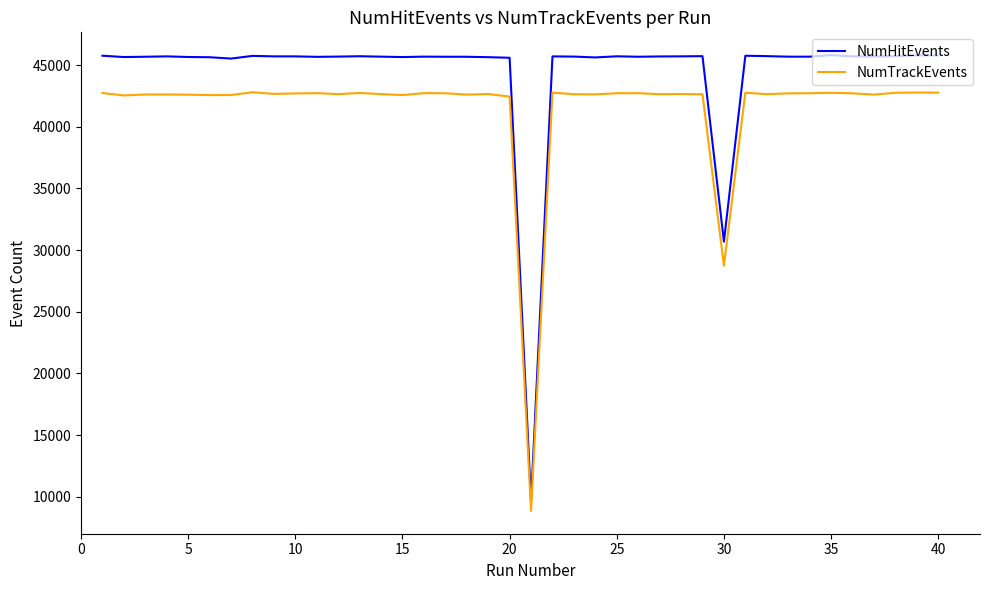

What is the lowest value of the NumTrackEvents series?

8849